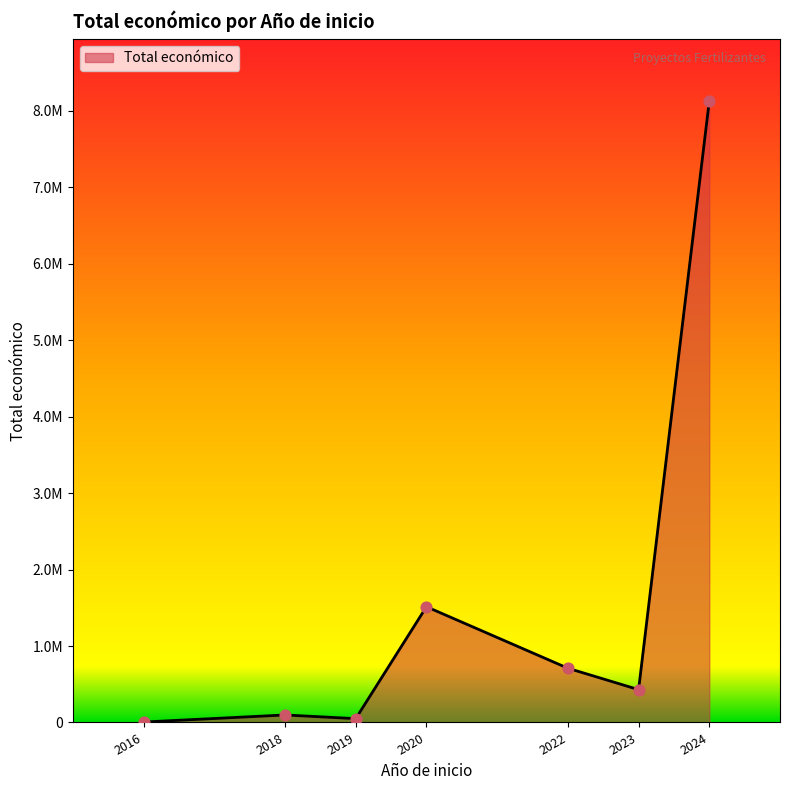

Which has a higher value, 2023 or 2020?

2020